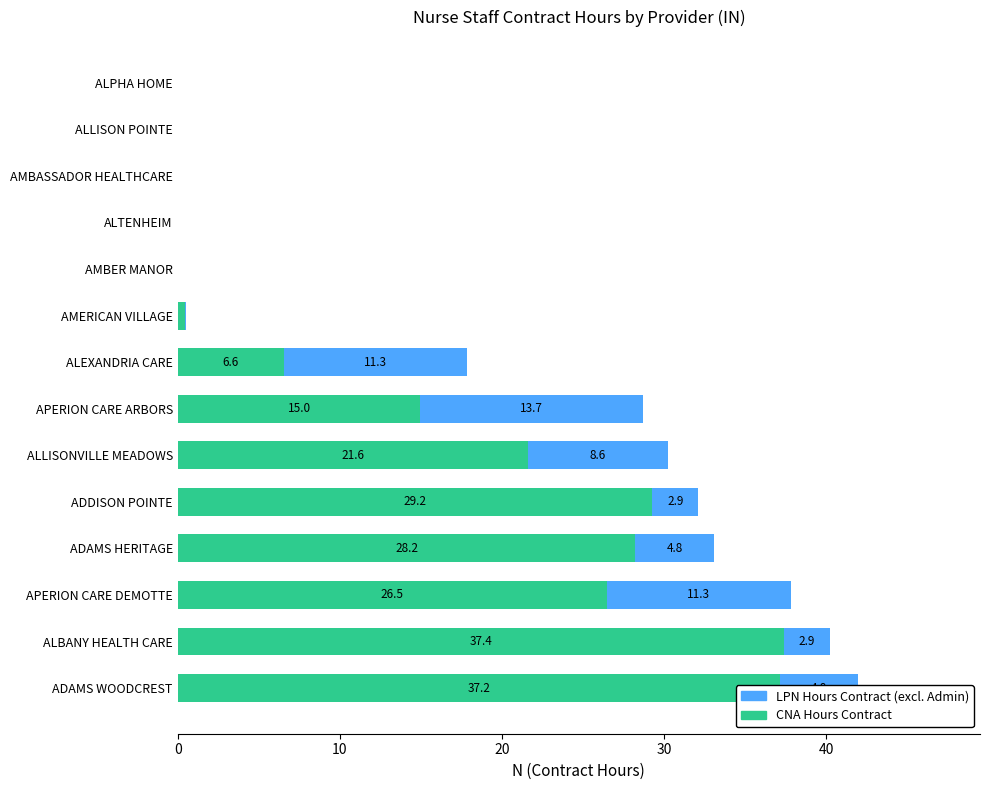

Is it true that CNA Hours Contract equals 25.9 at AMBER MANOR?

False